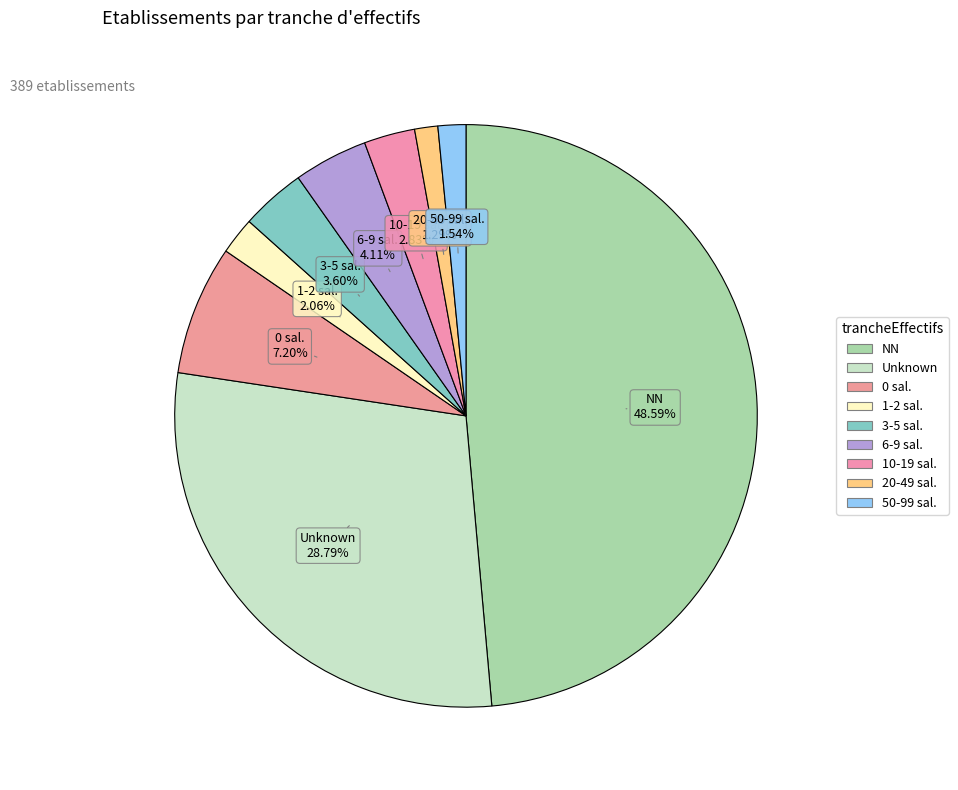

Count the number of slices in the pie.

9